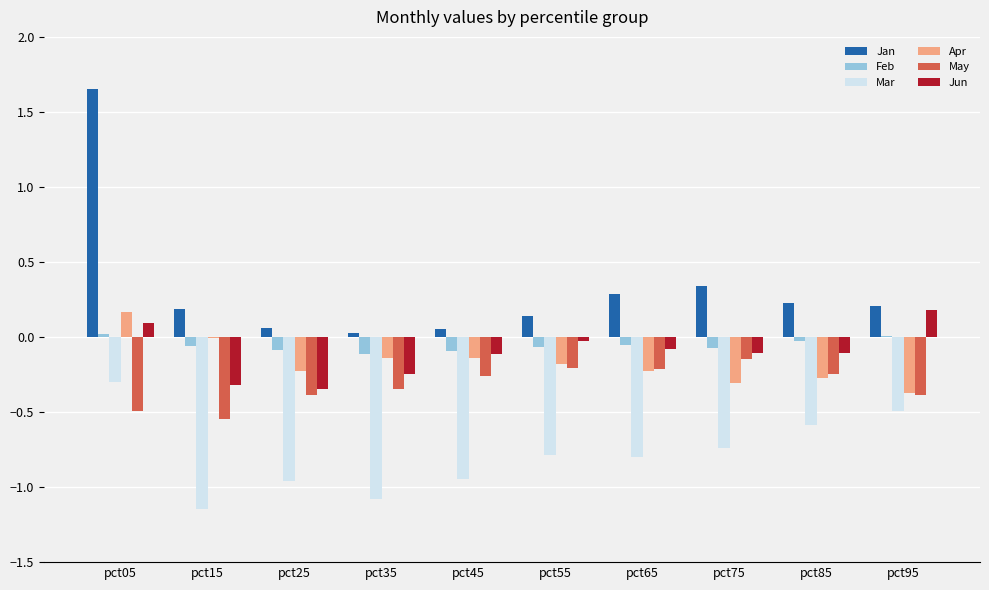

Which series has the widest spread of values?

Jan